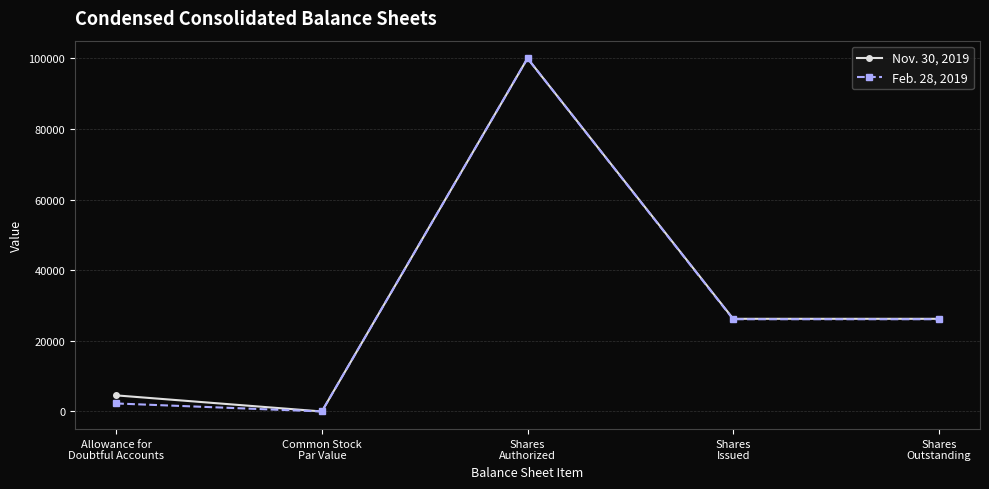

What position from the right is Shares
Outstanding?

1